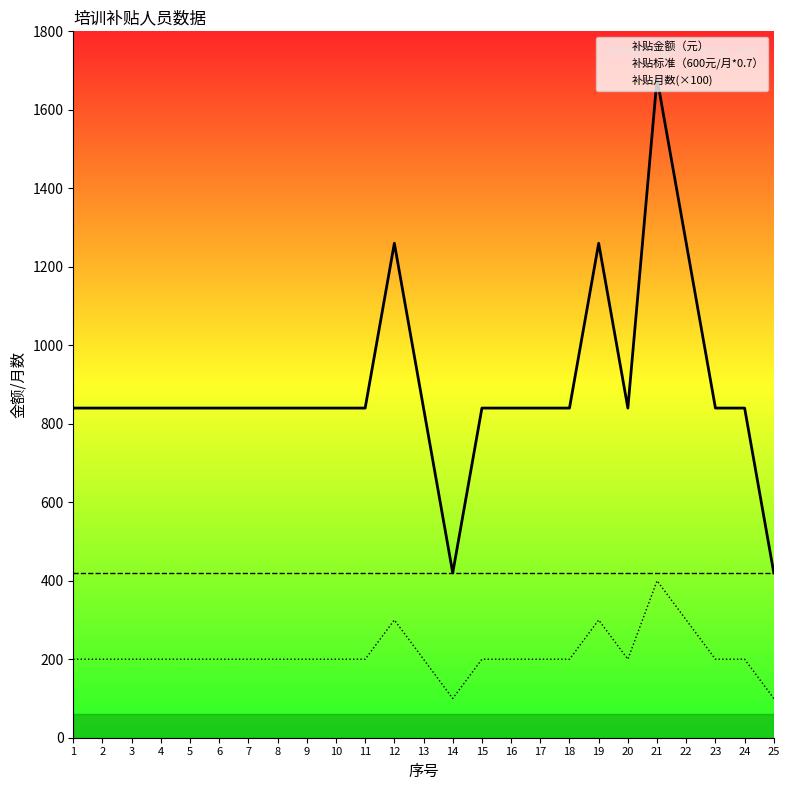

List the labels in order of 补贴金额（元） value, largest first.

21, 12, 19, 22, 1, 2, 3, 4, 5, 6, 7, 8, 9, 10, 11, 13, 15, 16, 17, 18, 20, 23, 24, 14, 25